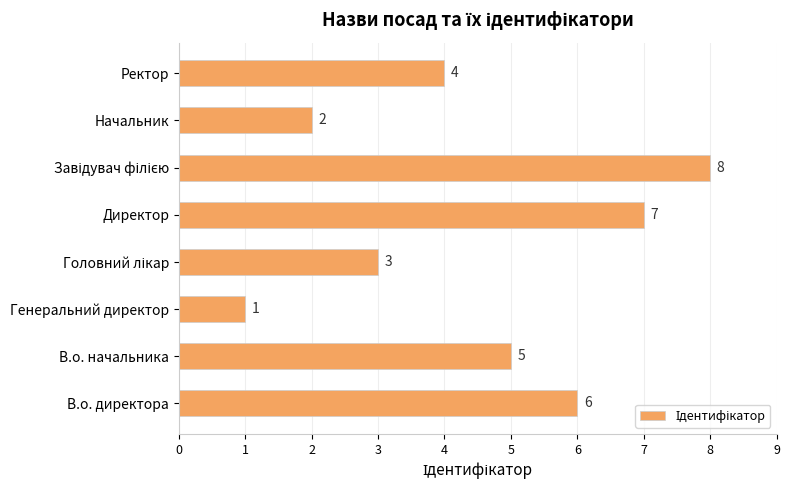

Is it true that the value at Директор is 3?

False